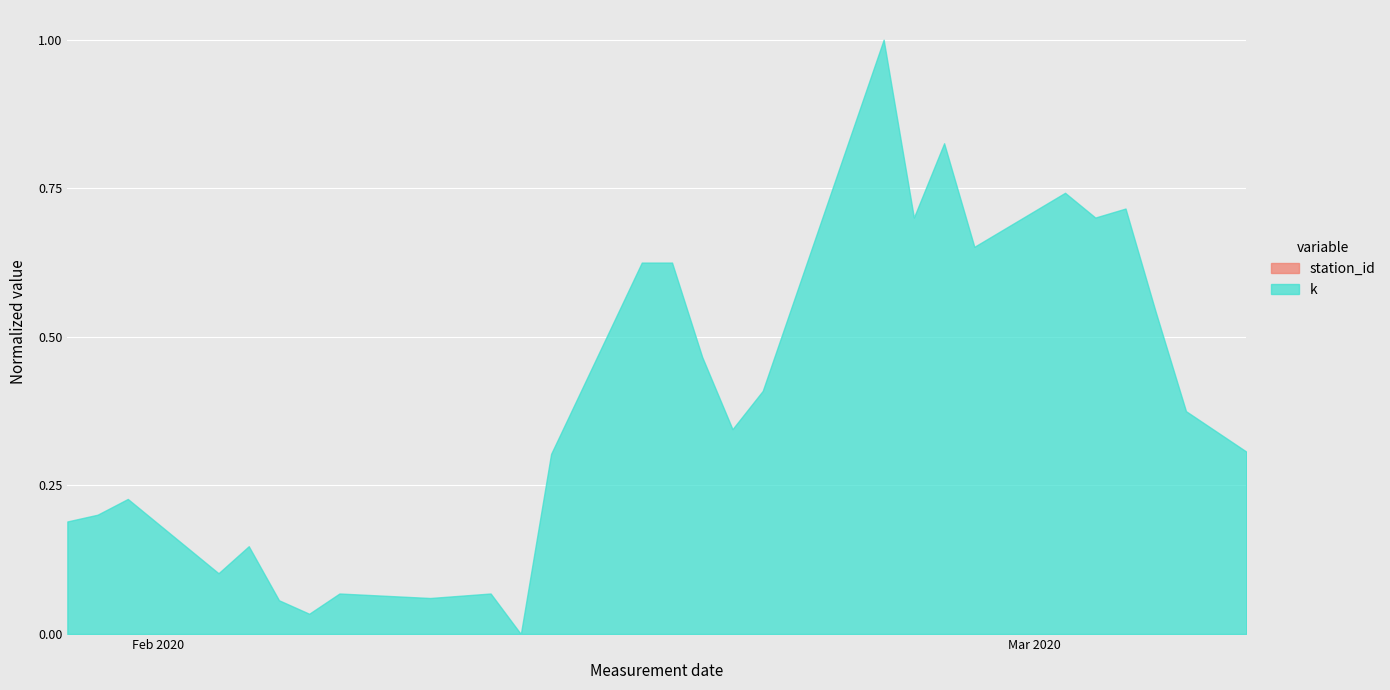

Count the number of data series in this chart.

1